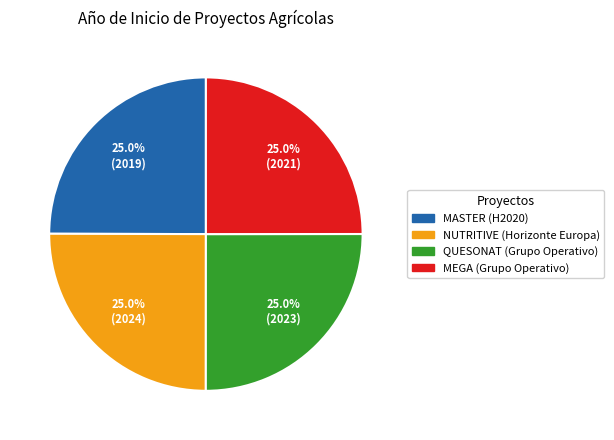

Does MEGA (Grupo Operativo) represent more than half of the total?

No